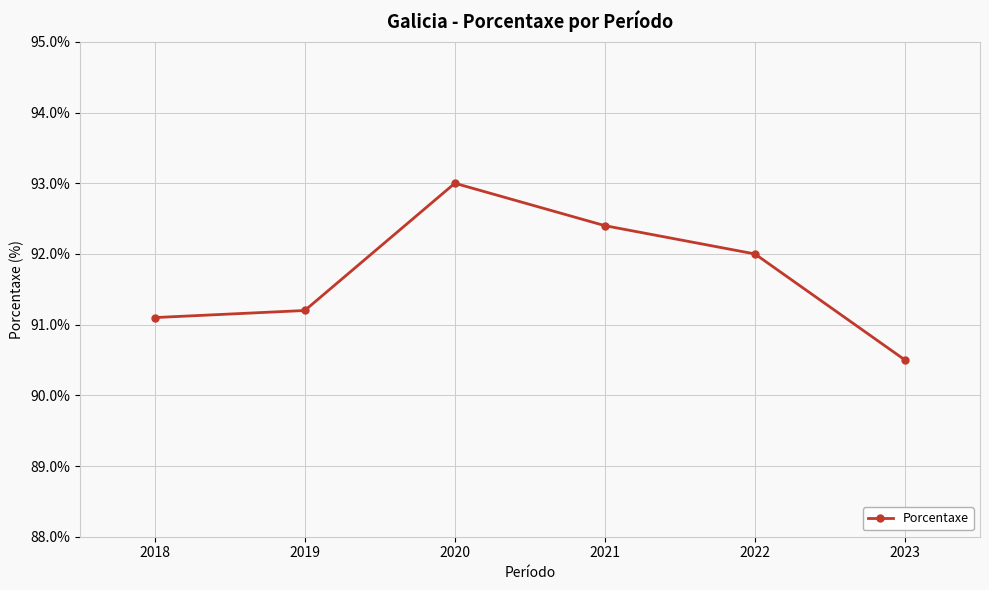

What is the sum of the values at 2022 and 2020?

185.0